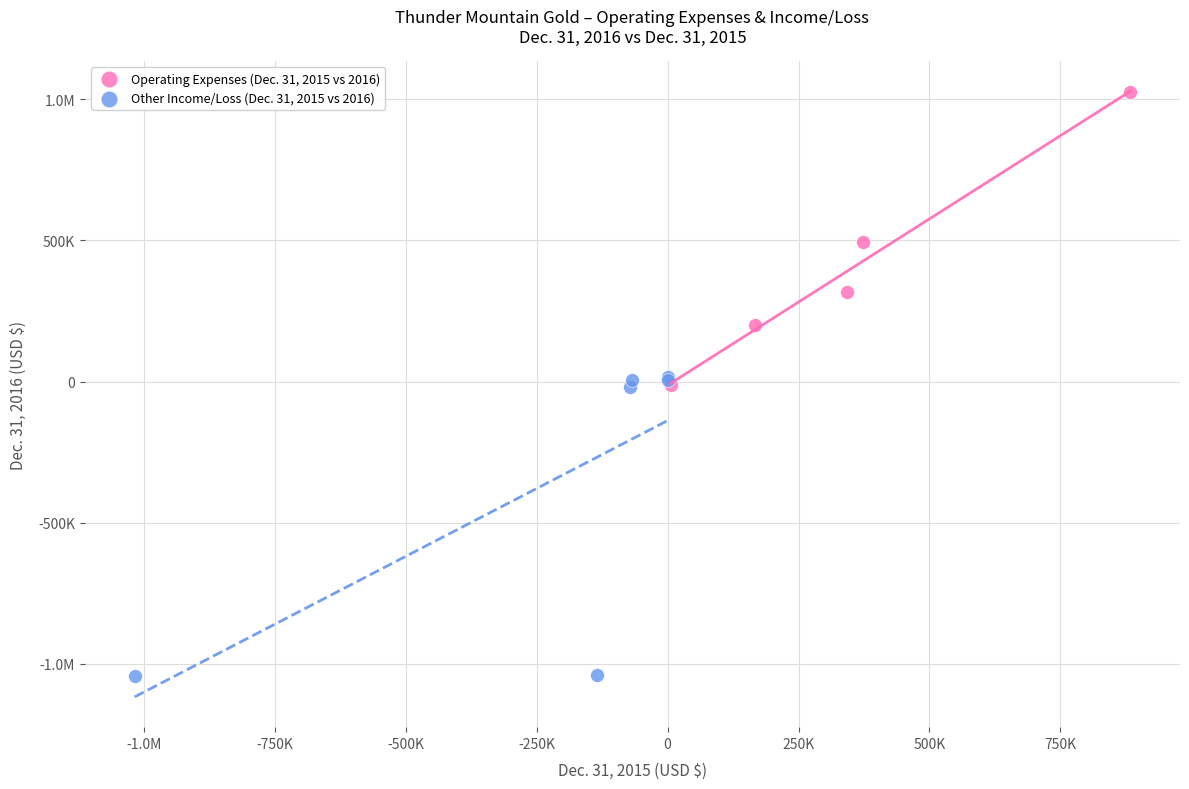

What are all the series names shown in the legend?

Operating Expenses (Dec. 31, 2015 vs 2016), Other Income/Loss (Dec. 31, 2015 vs 2016)